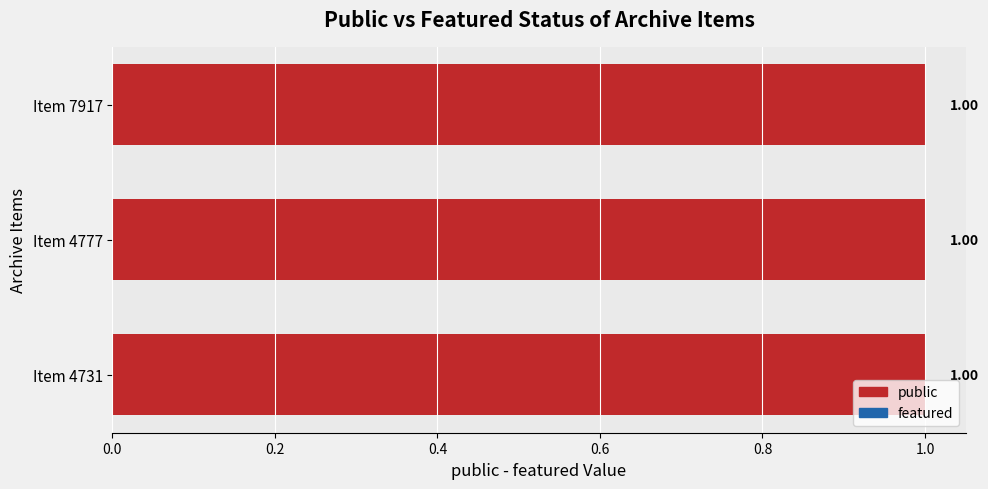

The value of public at Item 4731 is 1. True or false?

True